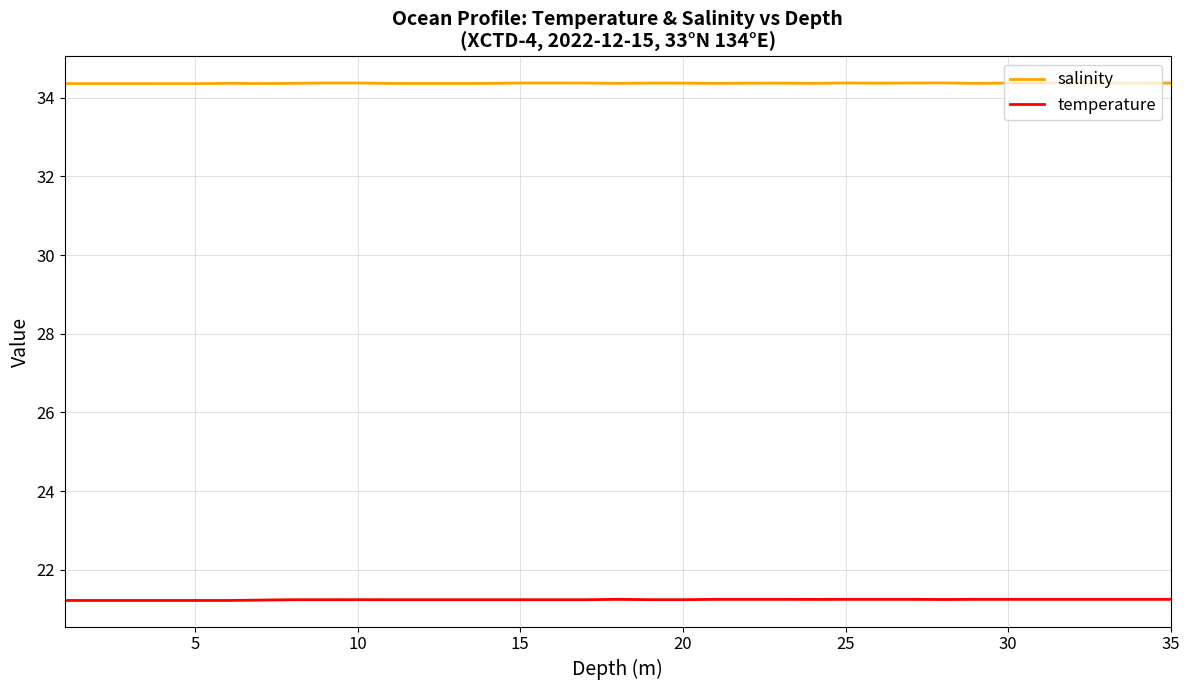

True or false: salinity and temperature intersect in this chart.

False